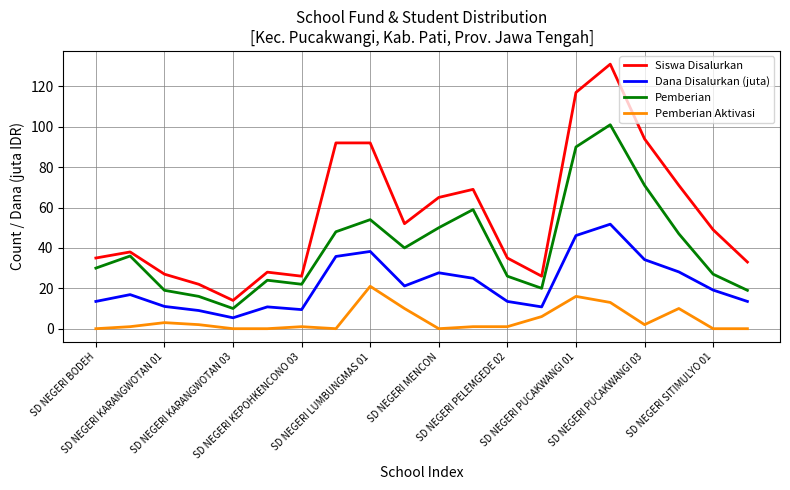

Rank the series by their average value, from lowest to highest.

Pemberian Aktivasi, Dana Disalurkan (juta), Pemberian, Siswa Disalurkan